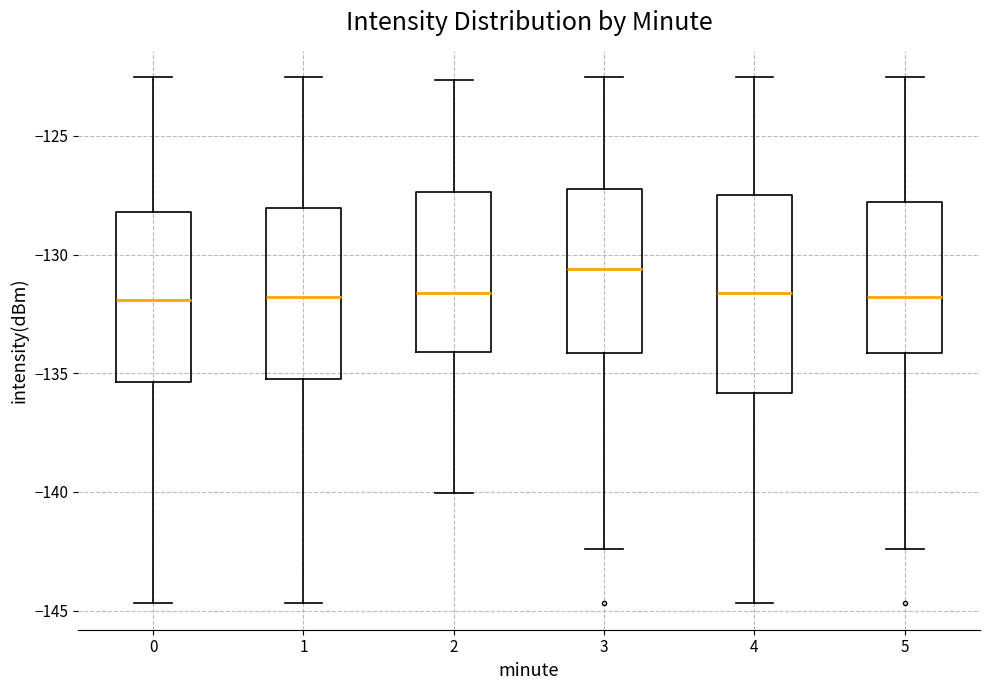

Which box has the highest median line?

3